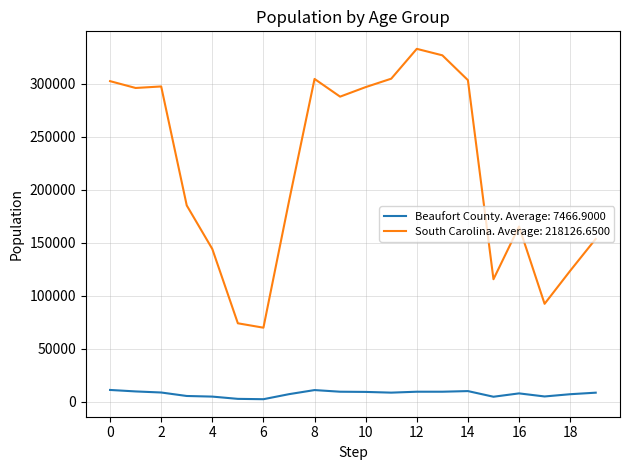

Which series has the widest spread of values?

South Carolina. Average: 218126.6500